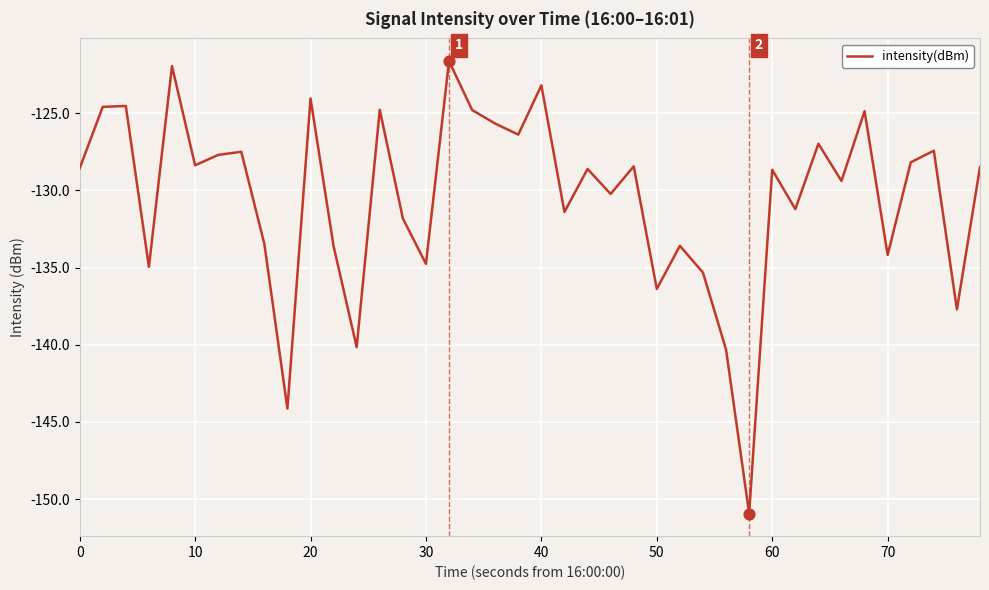

What is the minimum value shown in the chart?

-150.9